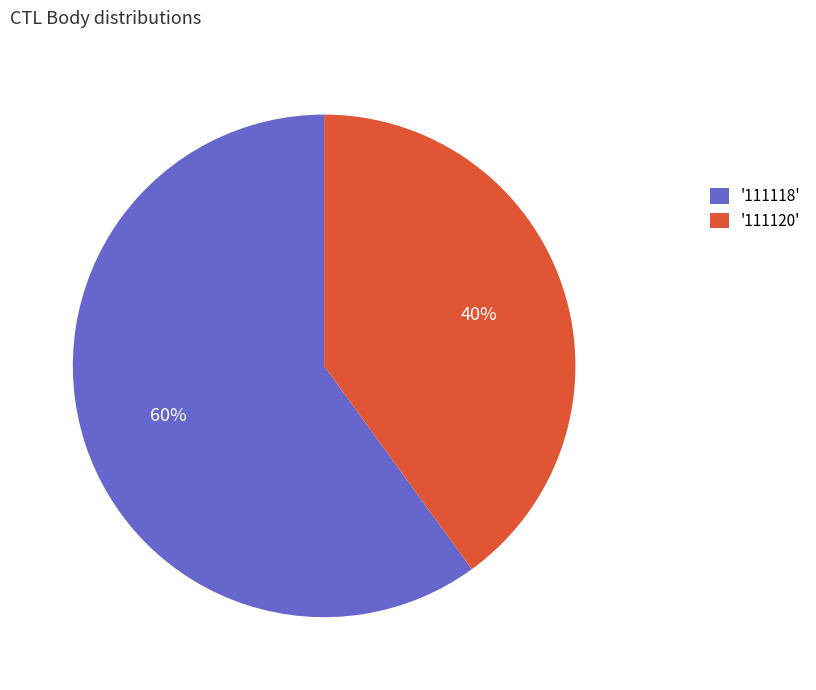

Is it true that '111118' is 53% of the pie?

False